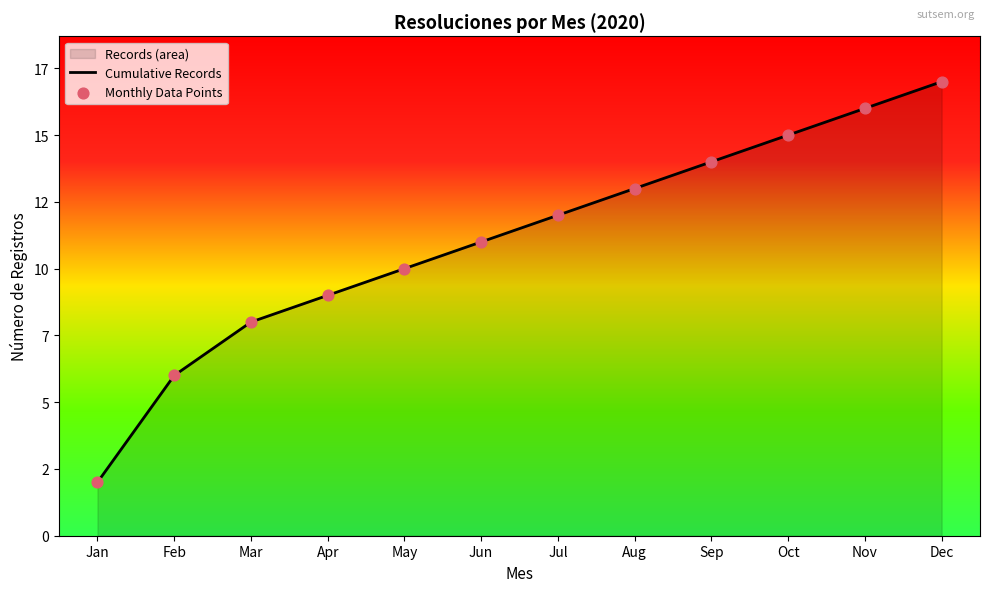

Which series has the widest spread of Y values?

Cumulative Records